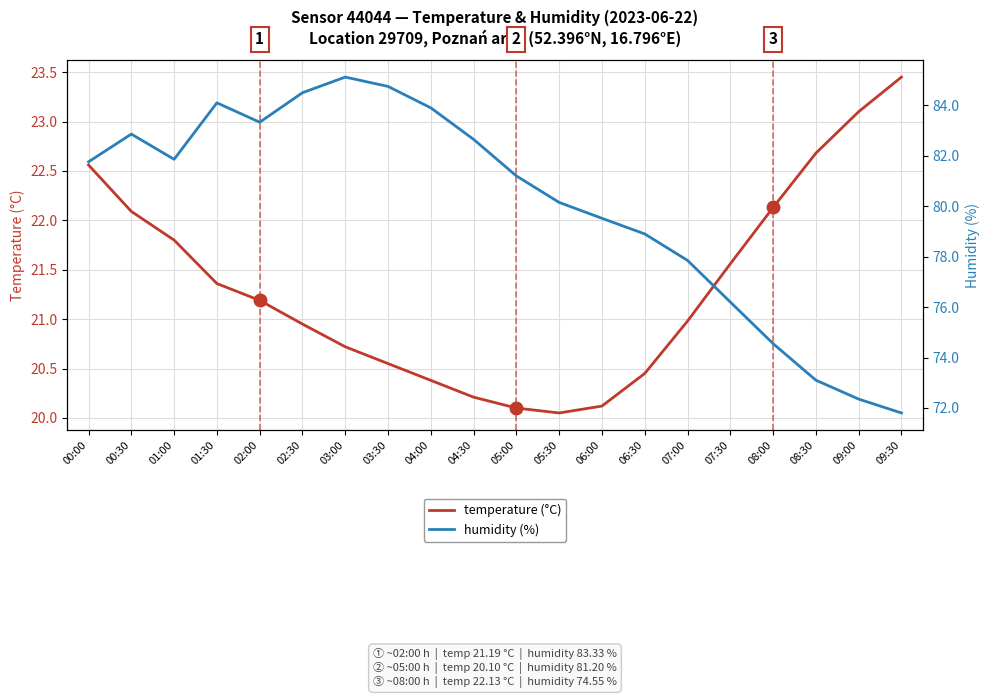

Reading left to right, list all the values displayed in this chart.

temperature (°C): 00:00=22.6	00:30=22.1	01:00=21.8	01:30=21.4	02:00=21.2	02:30=20.9	03:00=20.7	03:30=20.6	04:00=20.4	04:30=20.2	05:00=20.1	05:30=20.1	06:00=20.1	06:30=20.4	07:00=21.0	07:30=21.6	08:00=22.1	08:30=22.7	09:00=23.1	09:30=23.4
humidity (%): 00:00=81.8	00:30=82.9	01:00=81.9	01:30=84.1	02:00=83.3	02:30=84.5	03:00=85.1	03:30=84.8	04:00=83.9	04:30=82.7	05:00=81.2	05:30=80.2	06:00=79.5	06:30=78.9	07:00=77.8	07:30=76.2	08:00=74.5	08:30=73.1	09:00=72.3	09:30=71.8